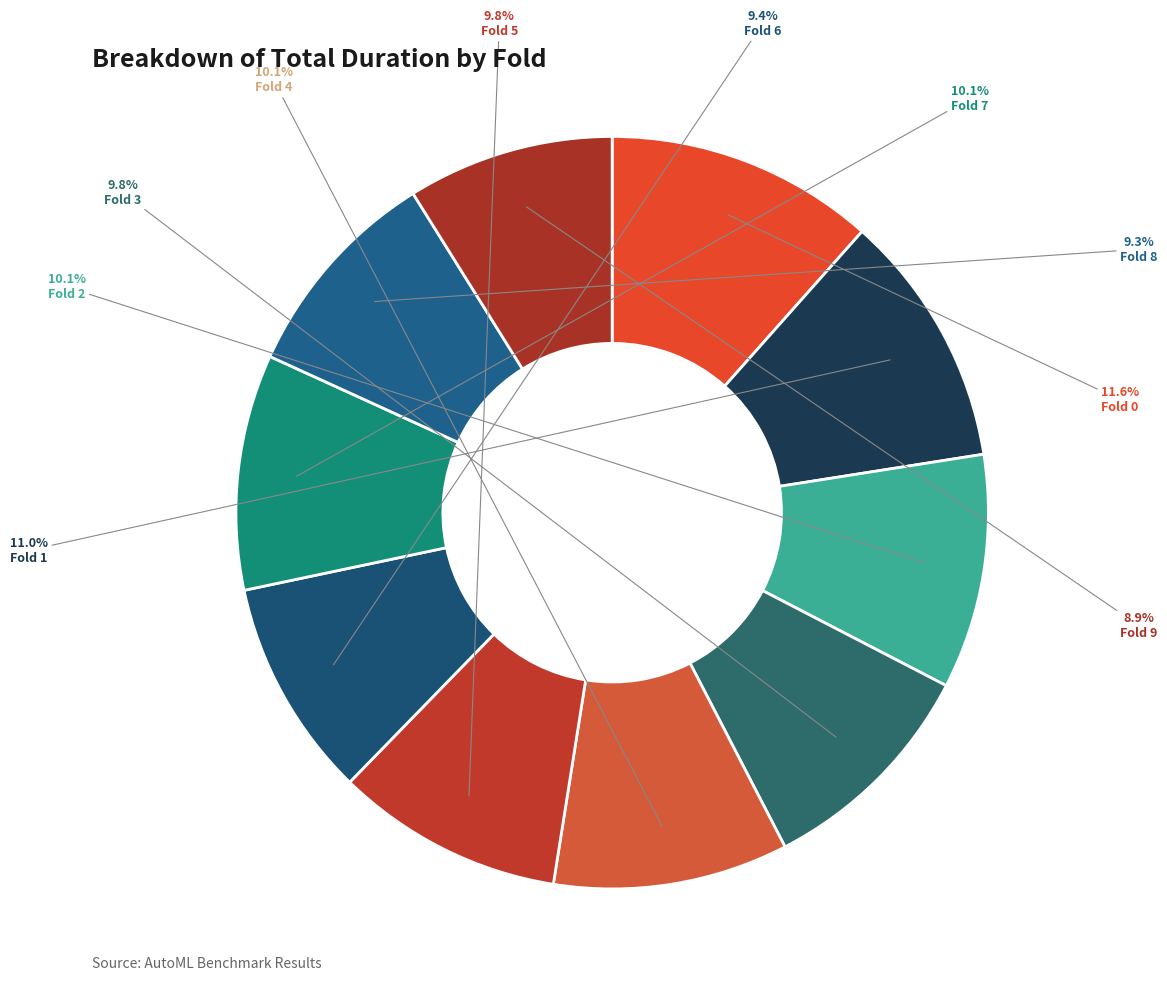

How many segments does this pie chart have?

10